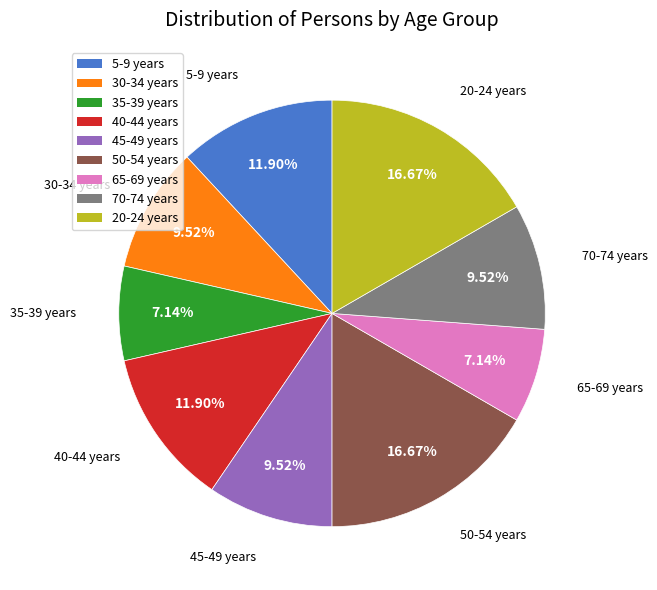

Does any single category account for the majority?

No